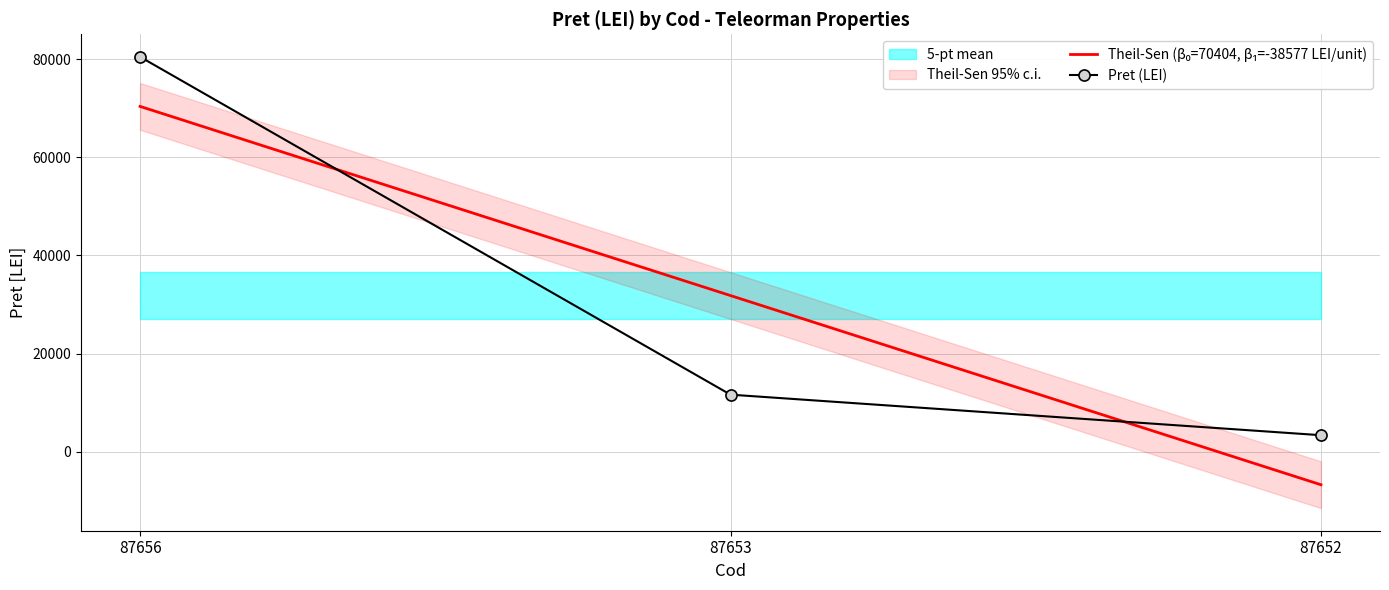

Which has a higher value, 87652 or 87656?

87656